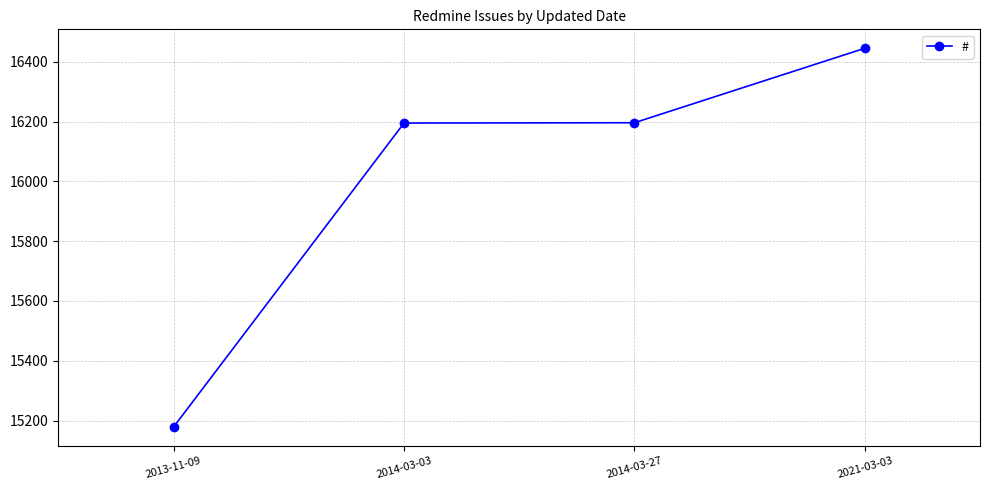

How many categories are shown in the chart?

4